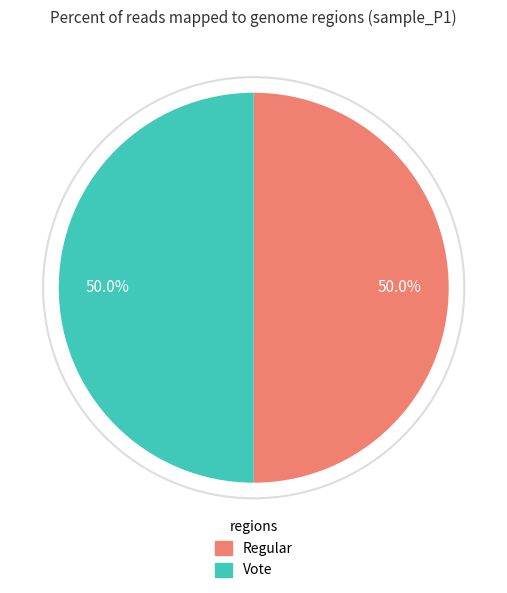

What is the ratio of the value at Vote to the value at Regular?

1.0